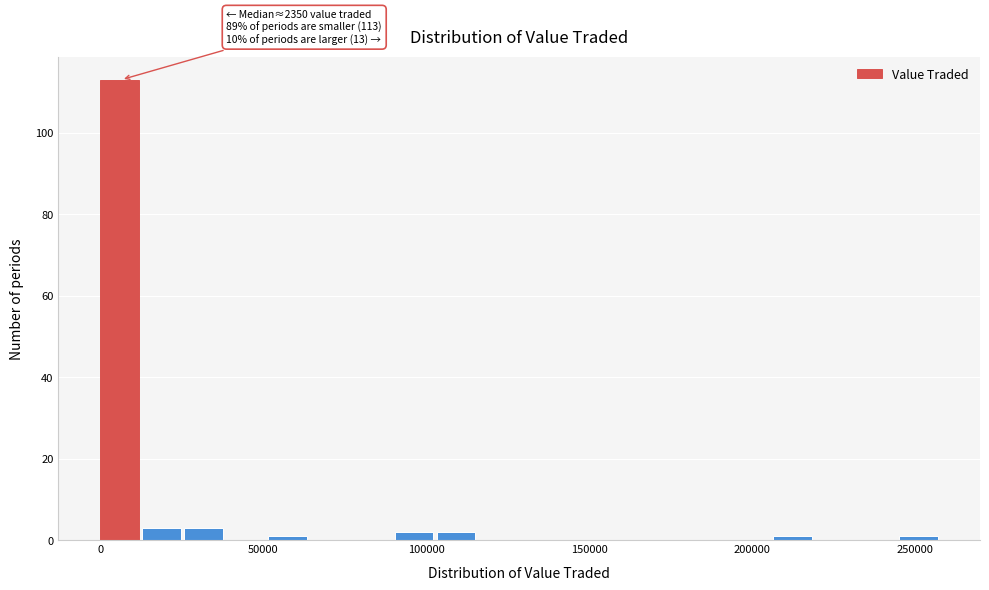

Read against the x-axis, roughly where is the centre of the tallest bar?

5000